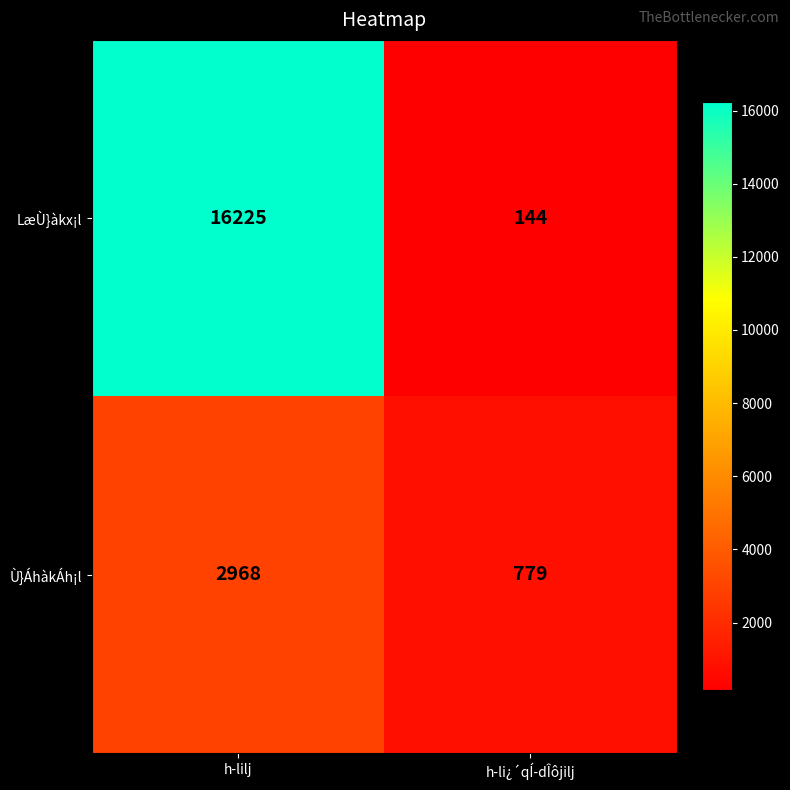

What is the average value of the Ù}ÁhàkÁh¡l series?

1874